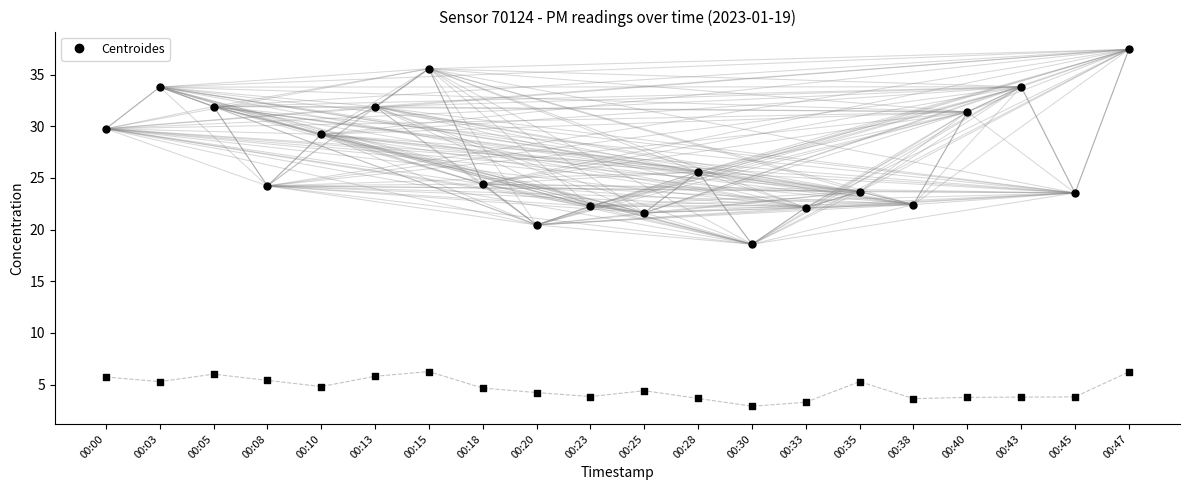

At which category is the sum across all series the highest?

00:47